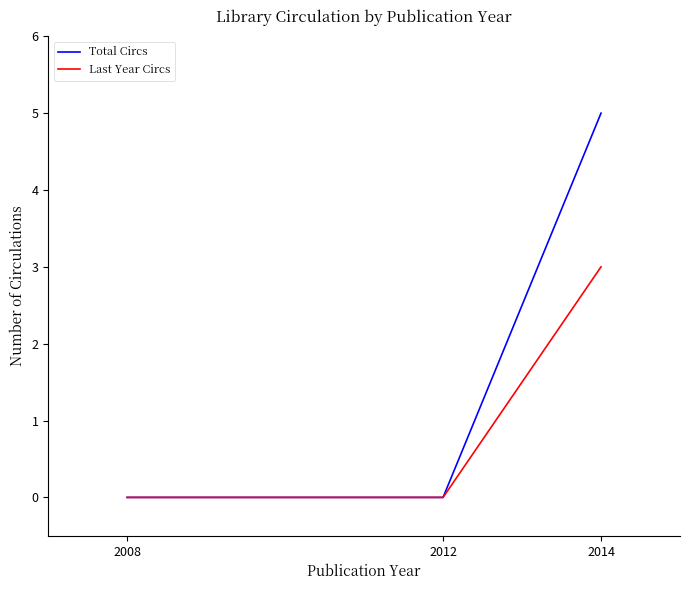

What is the difference between the maximum and minimum values in the Last Year Circs series?

3